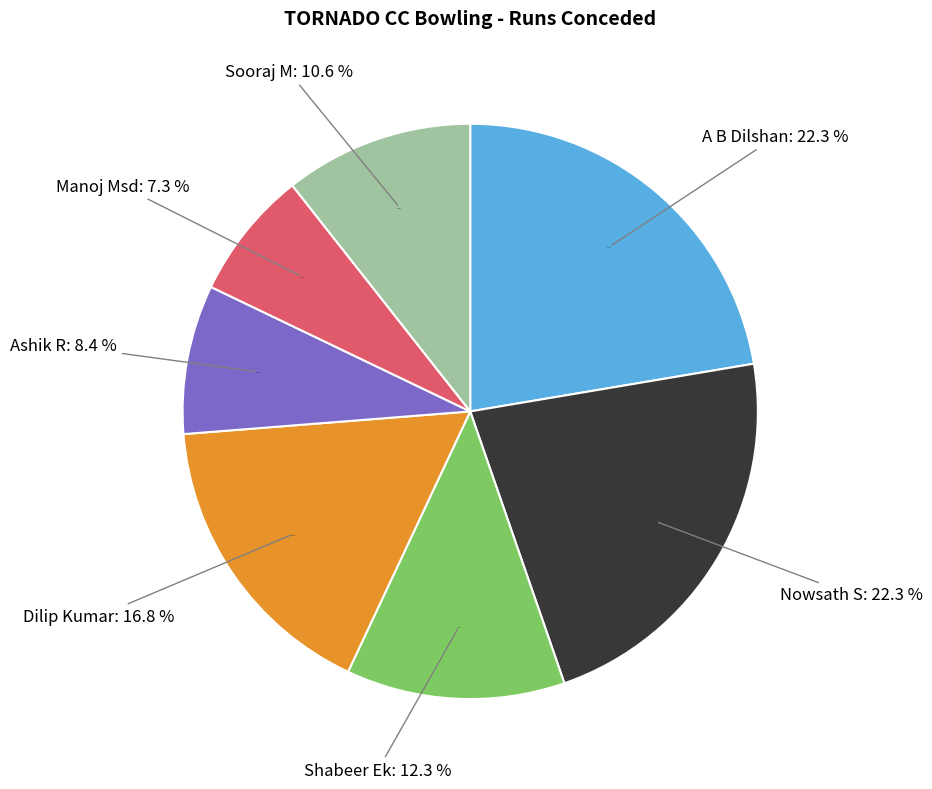

Count the number of slices in the pie.

7